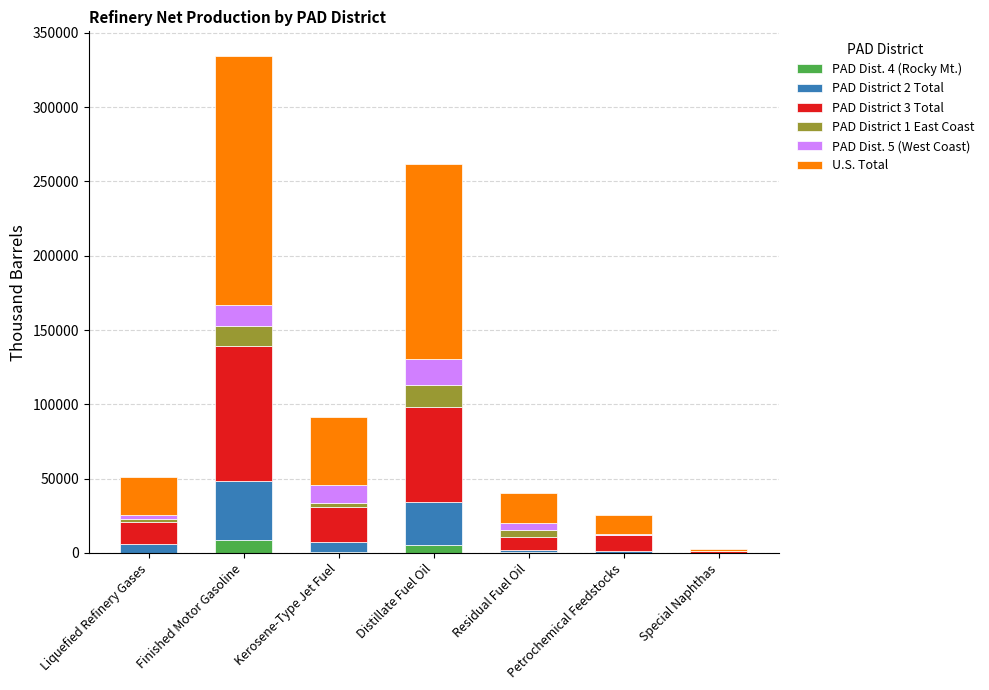

At which category is the sum across all series the highest?

Finished Motor Gasoline